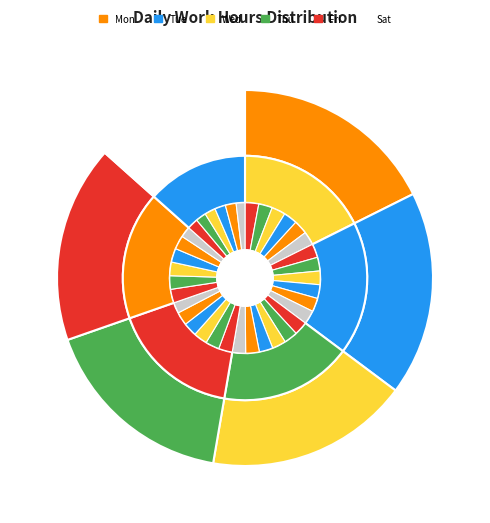

What is the spread (max minus min) of values at Fri?

3.2